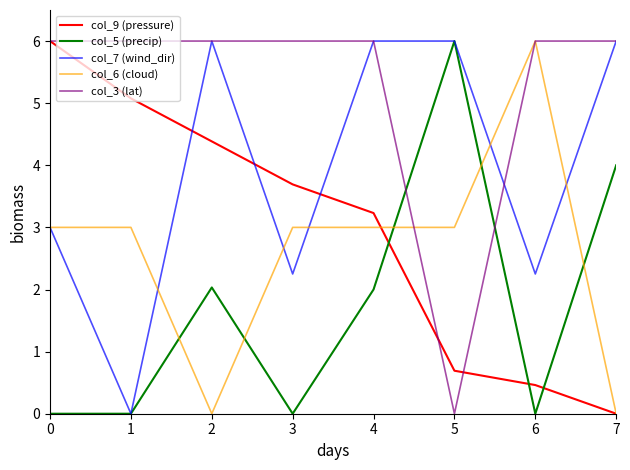

What is the spread (max minus min) of values at 0?

6.0